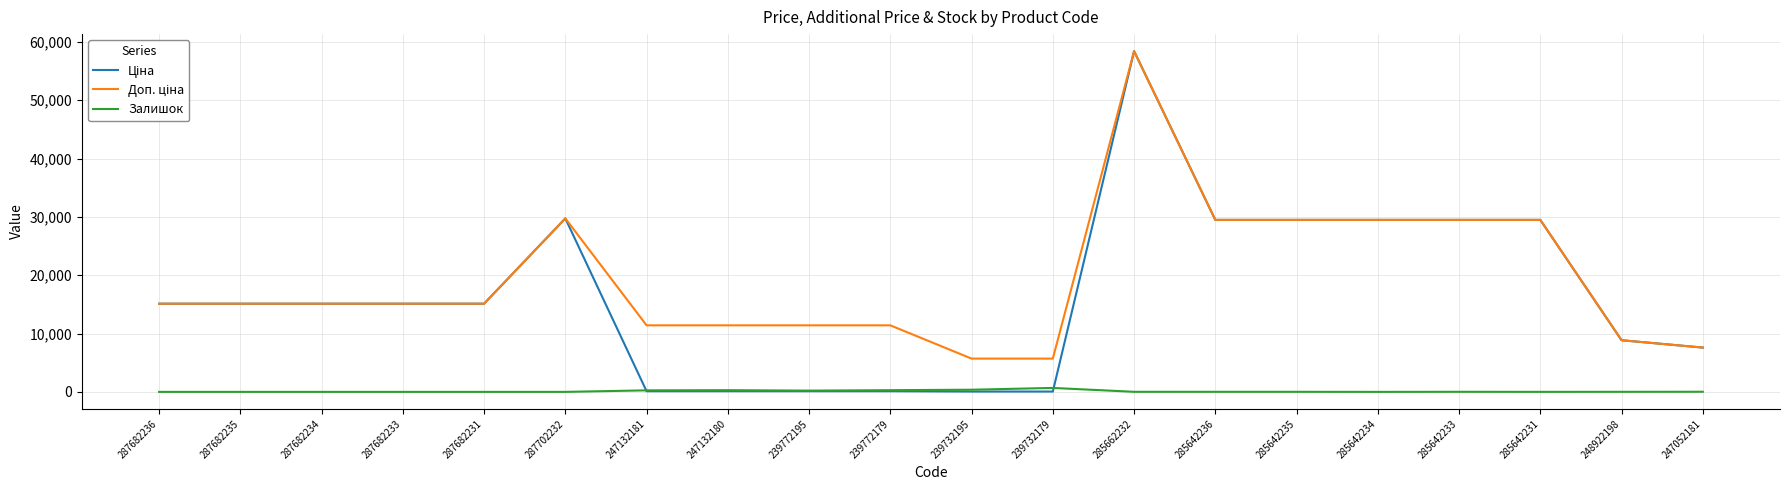

Does the chart display data point markers on the line(s)?

No